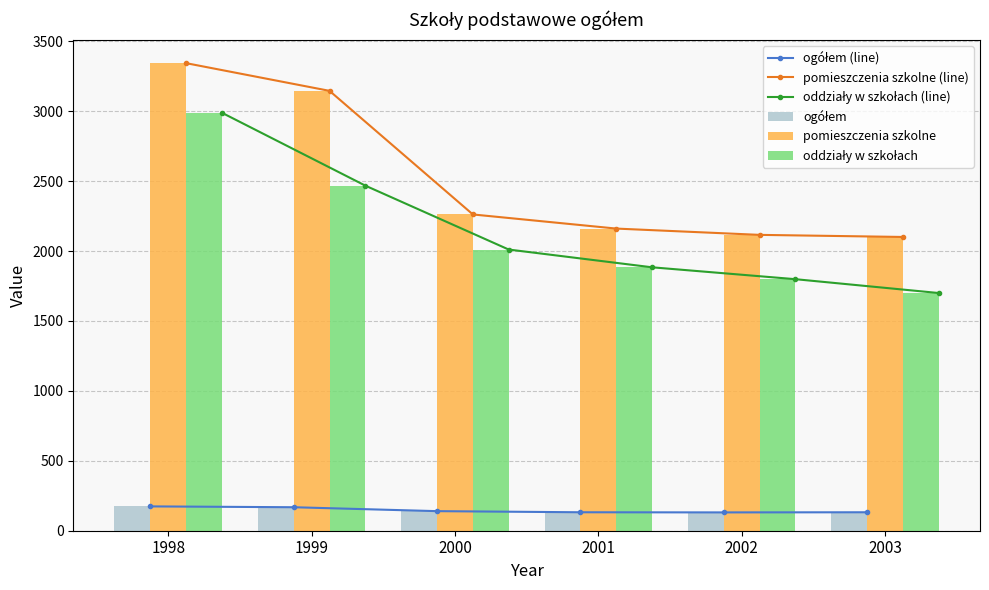

What is the sum of the pomieszczenia szkolne values at 1998 and 2002?

5460